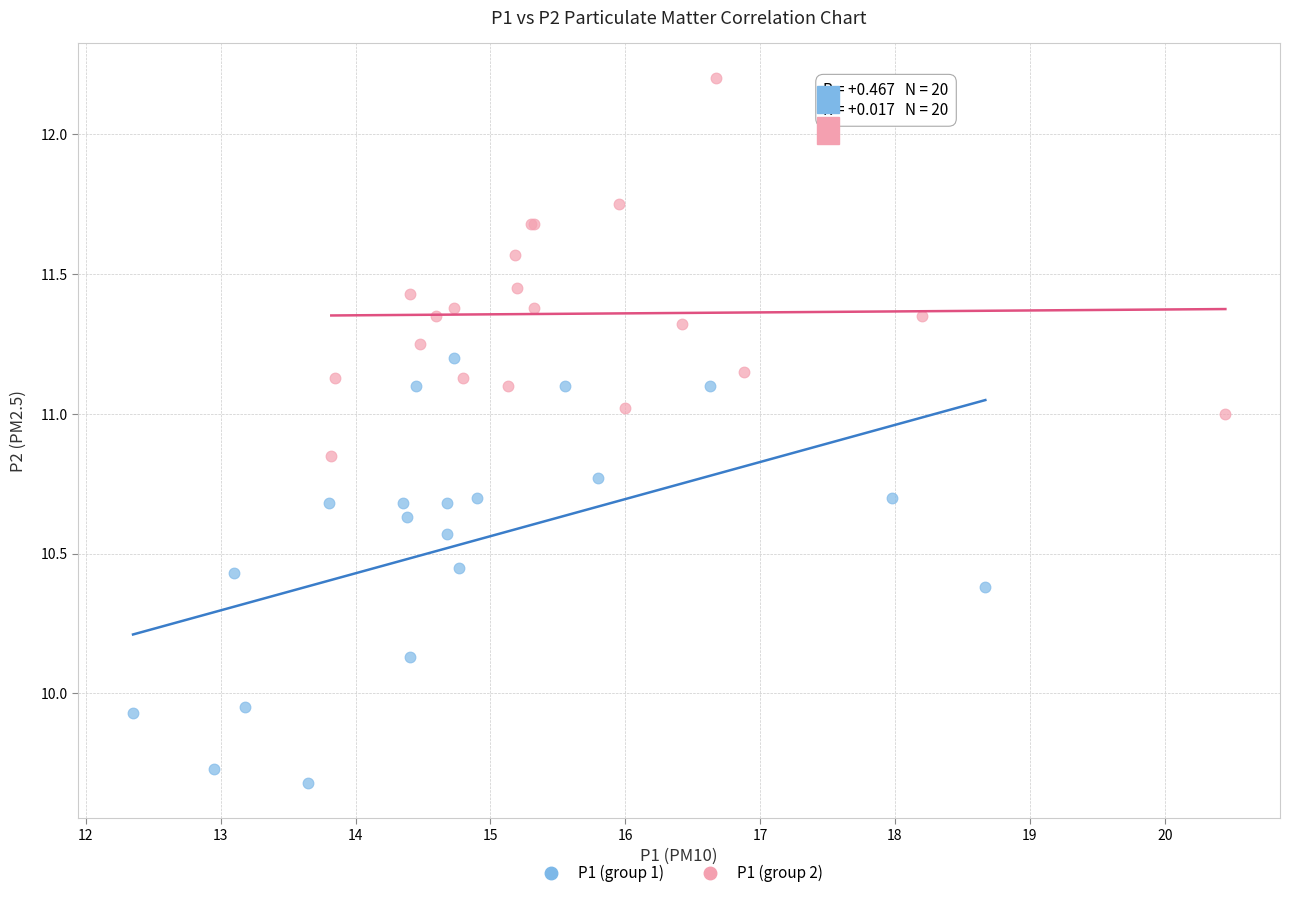

Which series has the largest Y range (max minus min)?

P1 (group 1)